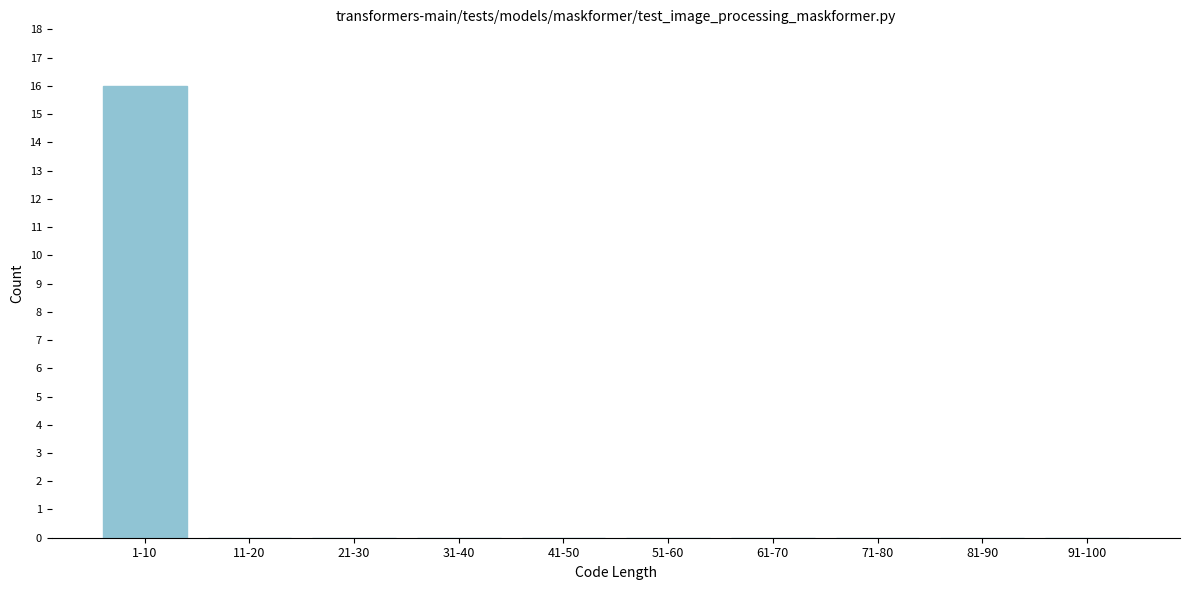

Reading left to right, what are all the values shown in this chart?

1-10=16	11-20=0	21-30=0	31-40=0	41-50=0	51-60=0	61-70=0	71-80=0	81-90=0	91-100=0